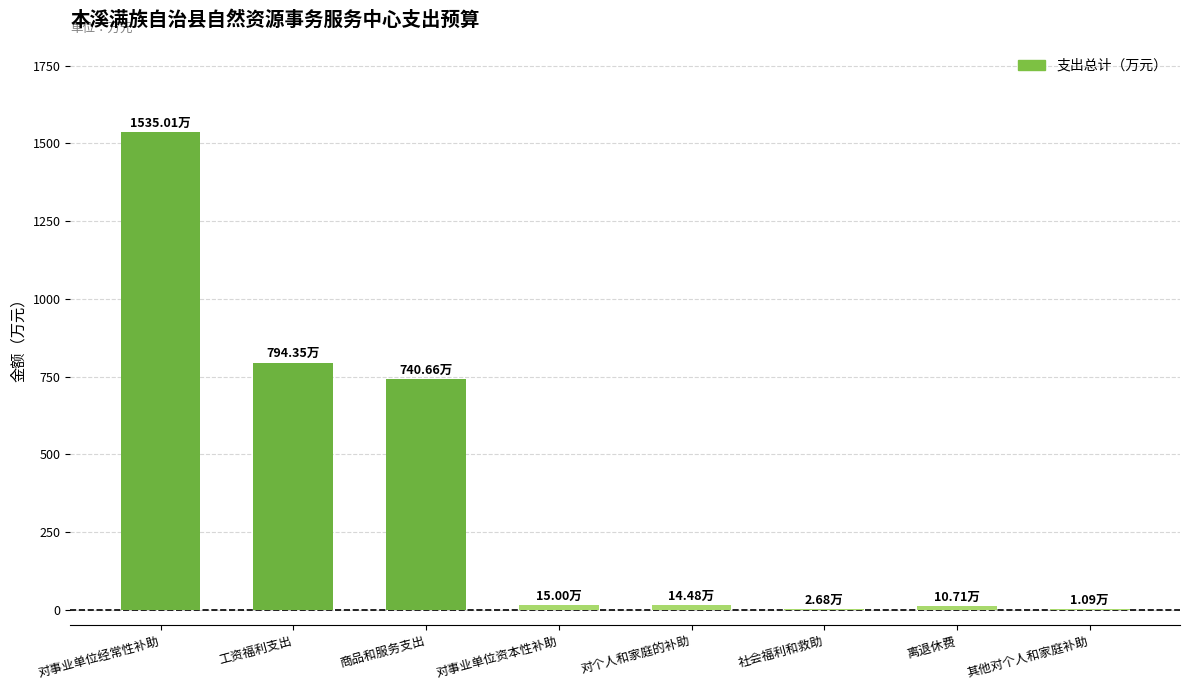

What is the sum of all values?

3114.0